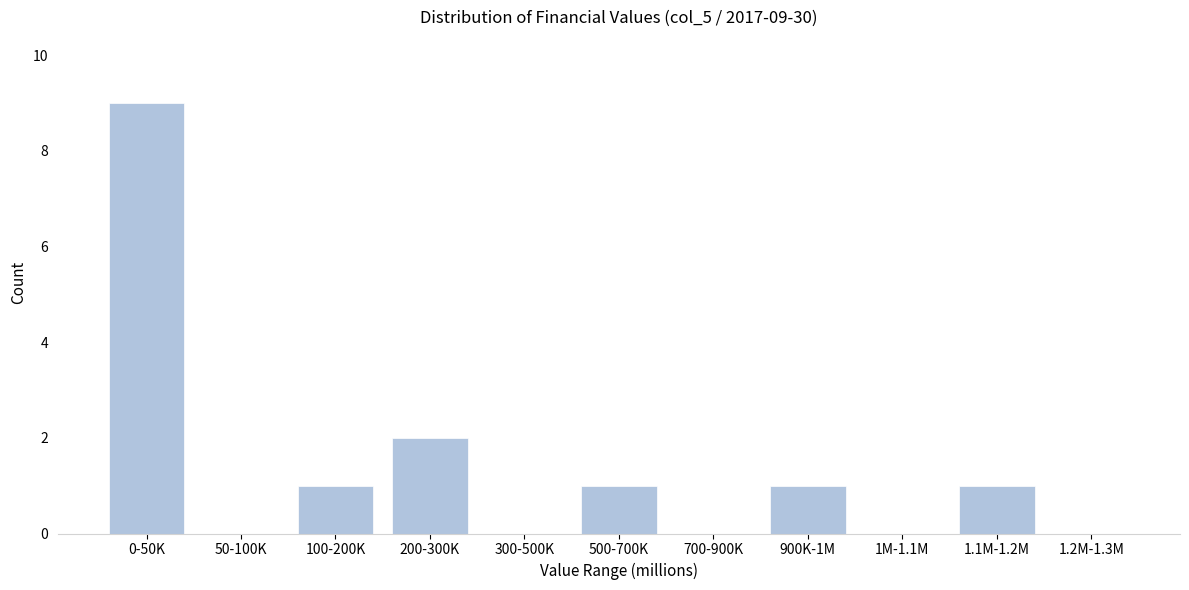

Reading left to right, what are all the values shown in this chart?

0-50K=9	50-100K=0	100-200K=1	200-300K=2	300-500K=0	500-700K=1	700-900K=0	900K-1M=1	1M-1.1M=0	1.1M-1.2M=1	1.2M-1.3M=0